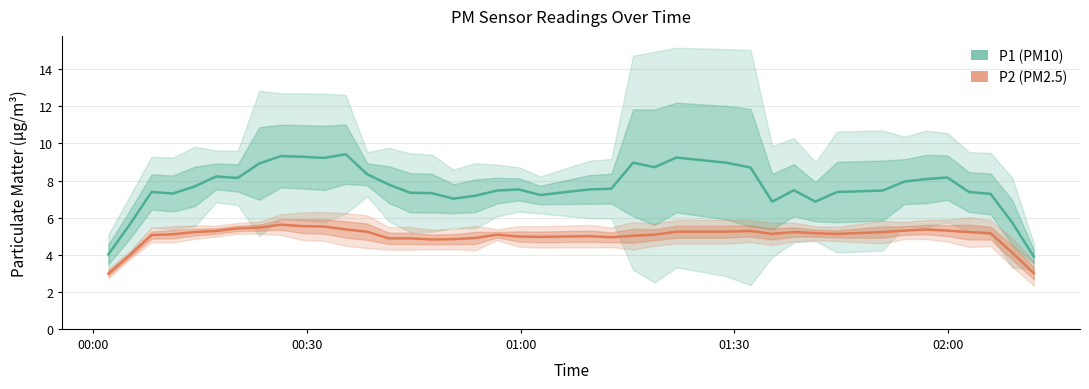

How many lines are shown in the chart?

2